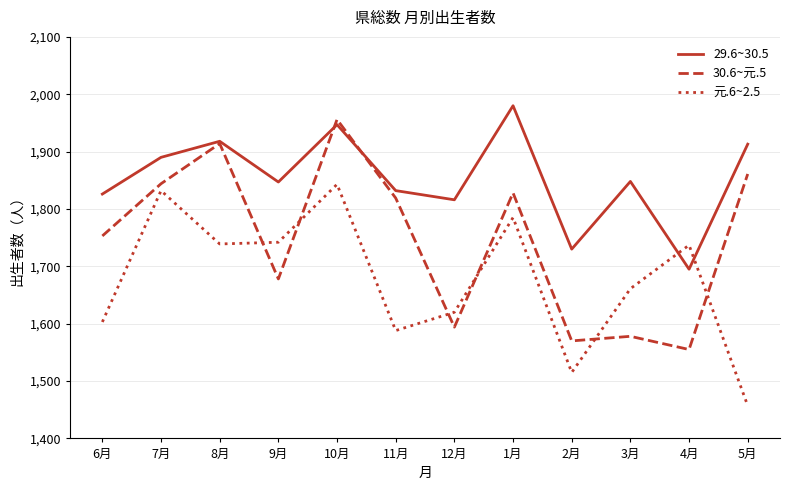

Where is the first local maximum for 30.6~元.5?

8月